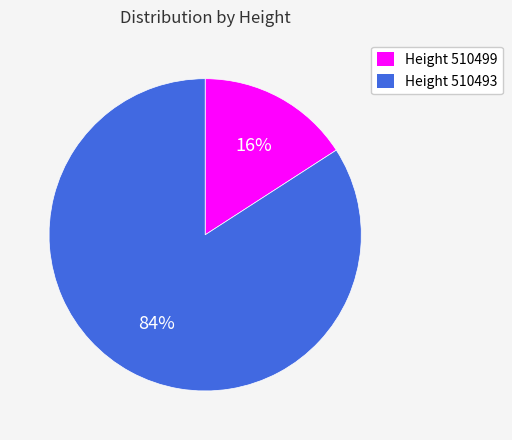

Is there any slice that represents more than half of the pie?

Yes